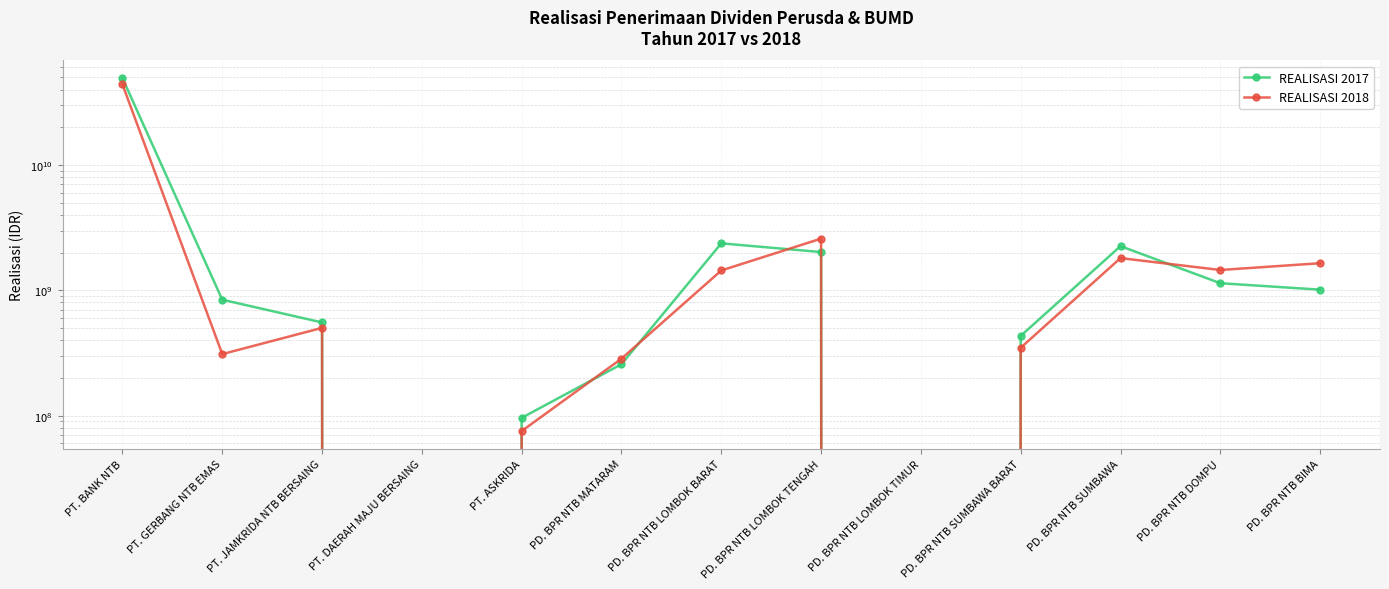

Where do REALISASI 2017 and REALISASI 2018 first cross each other?

PT. ASKRIDA and PD. BPR NTB MATARAM